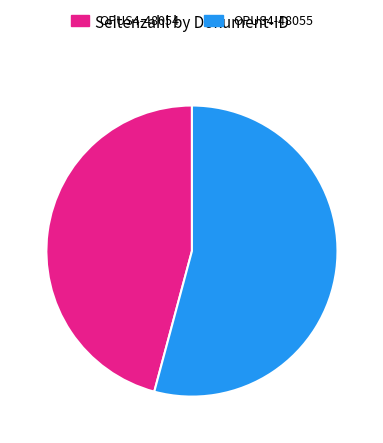

How many segments does this pie chart have?

2